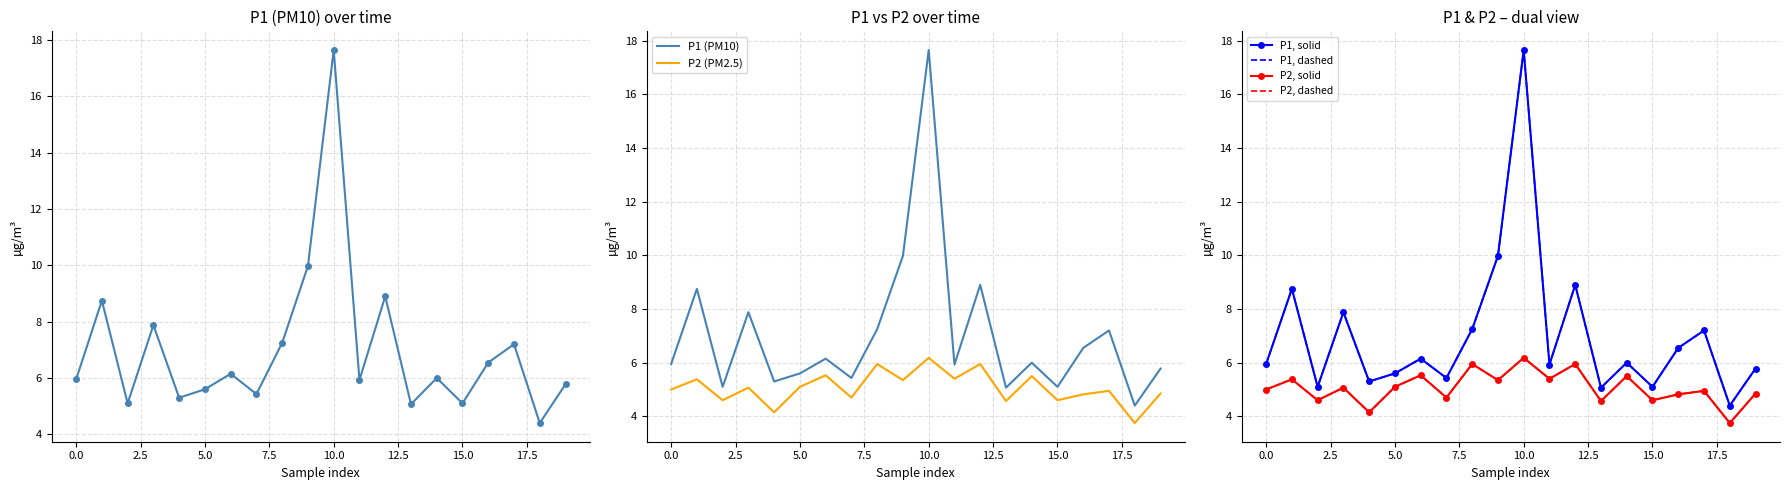

At 17.5, list the series in order from smallest to largest.

P2 (PM2.5), P2, solid, P2, dashed, P1 (PM10), P1, solid, P1, dashed